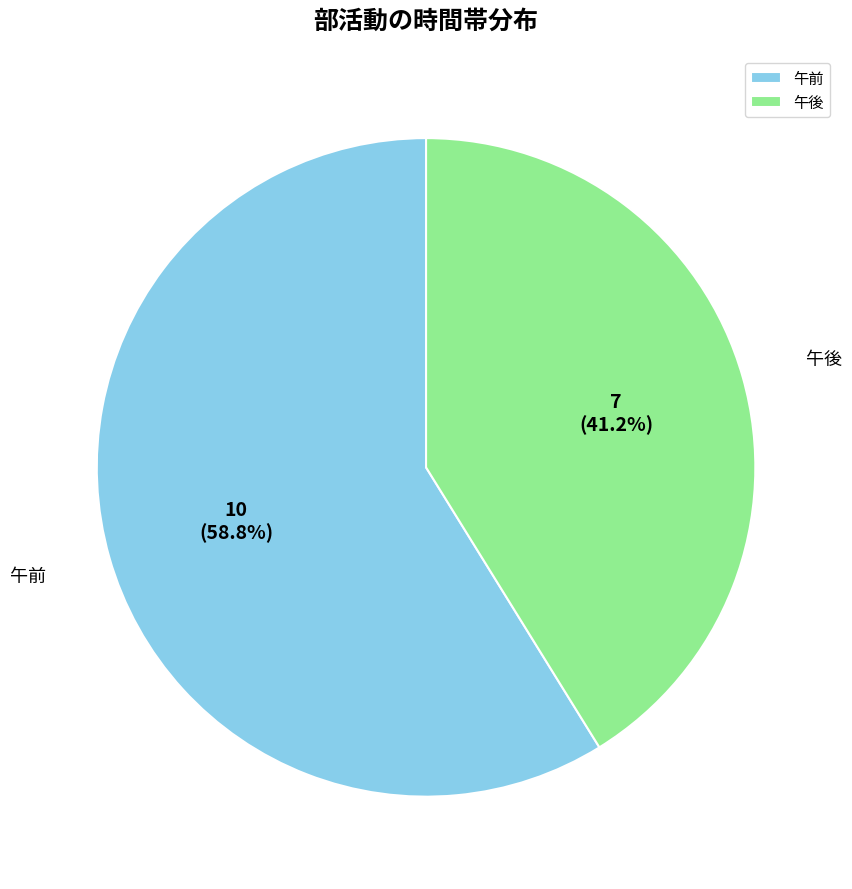

How many segments does this pie chart have?

2